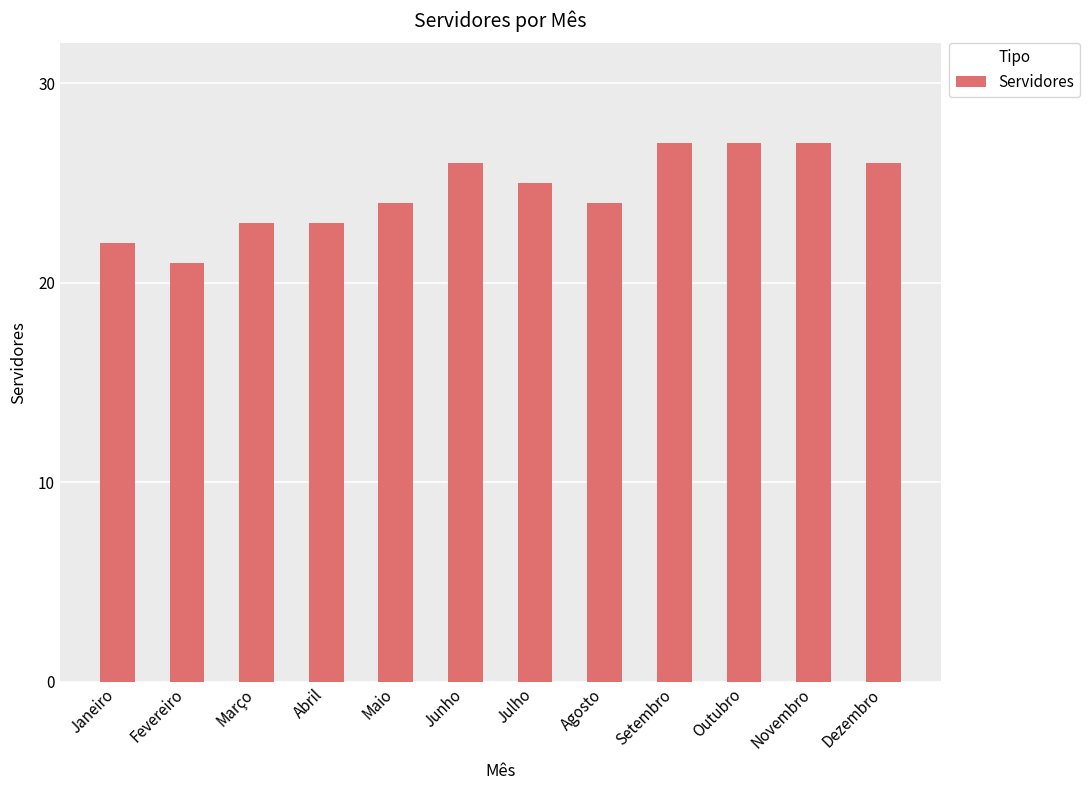

Reading left to right, extract all data points from this chart.

22	21	23	23	24	26	25	24	27	27	27	26